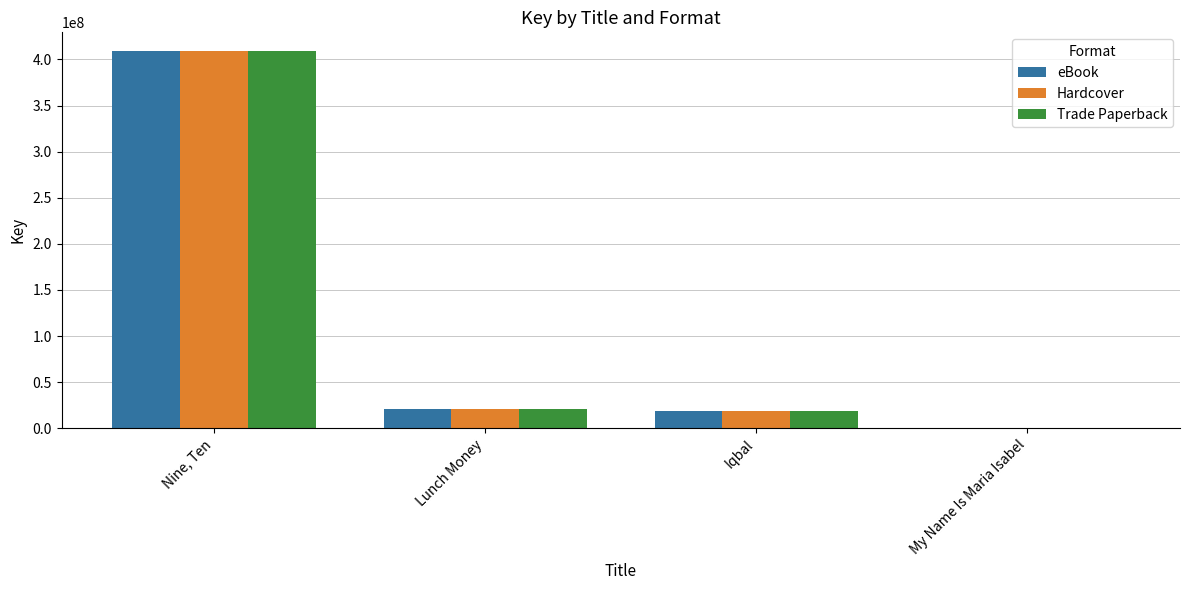

True or false: Hardcover has a value of 125503481 at Nine, Ten.

False